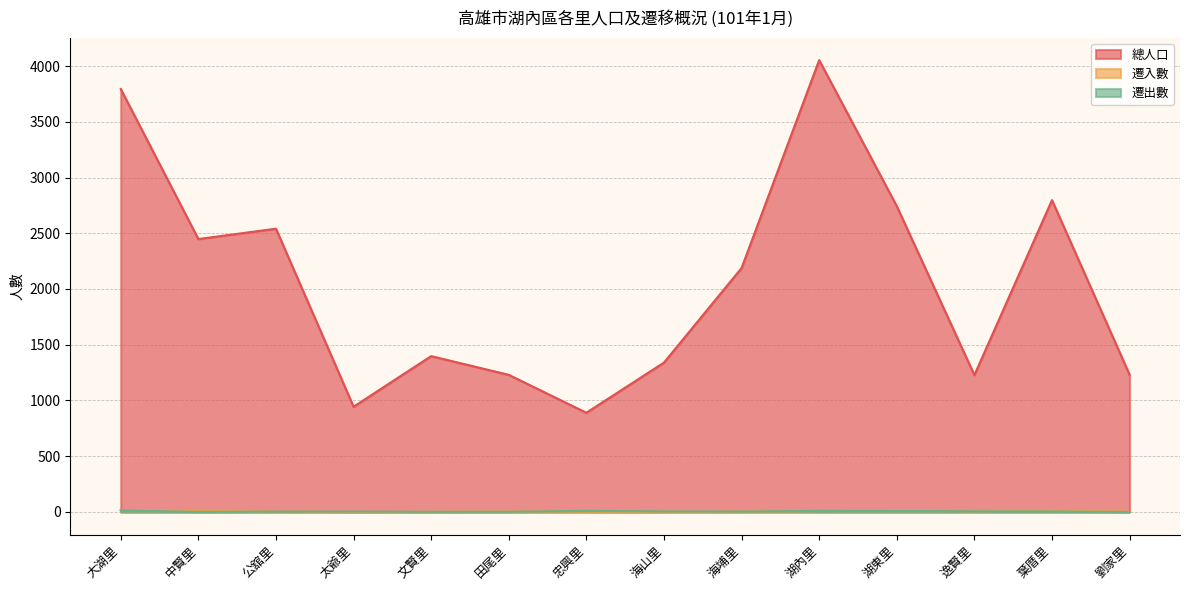

Which has a higher value, 公舘里 or 海山里?

公舘里